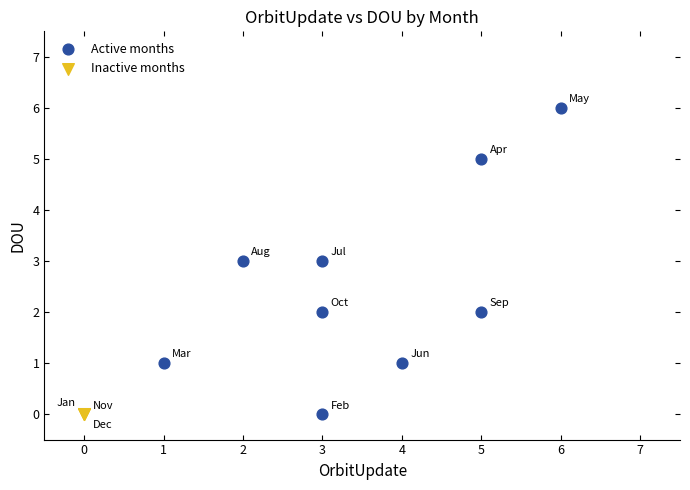

What are all the series names shown in the legend?

Active months, Inactive months